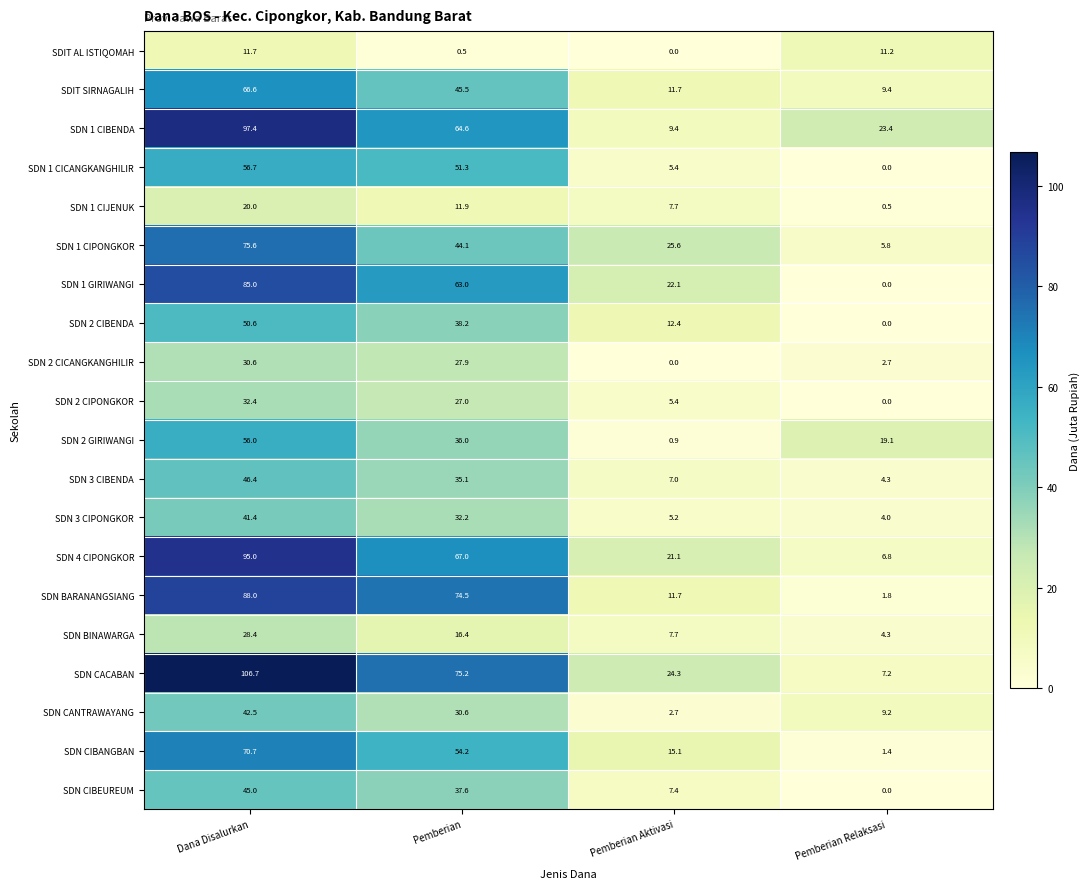

Between Pemberian and Pemberian Relaksasi, which series saw the biggest shift?

SDN BARANANGSIANG